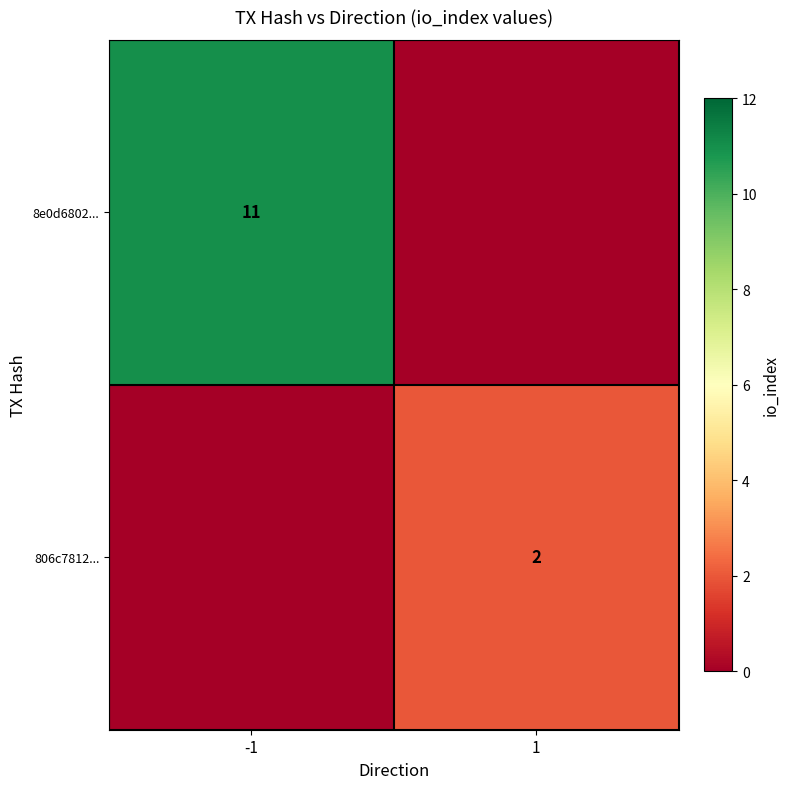

Is it true that 806c7812... equals 2 at 1?

True